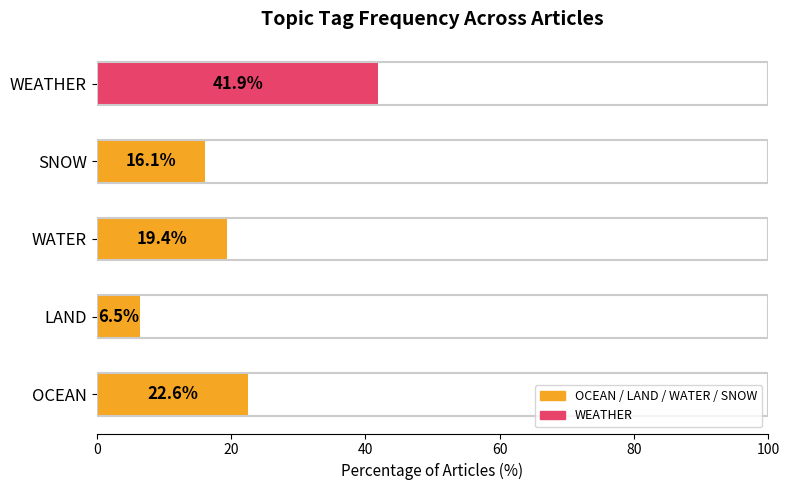

Which label corresponds to the largest value in the chart?

WEATHER